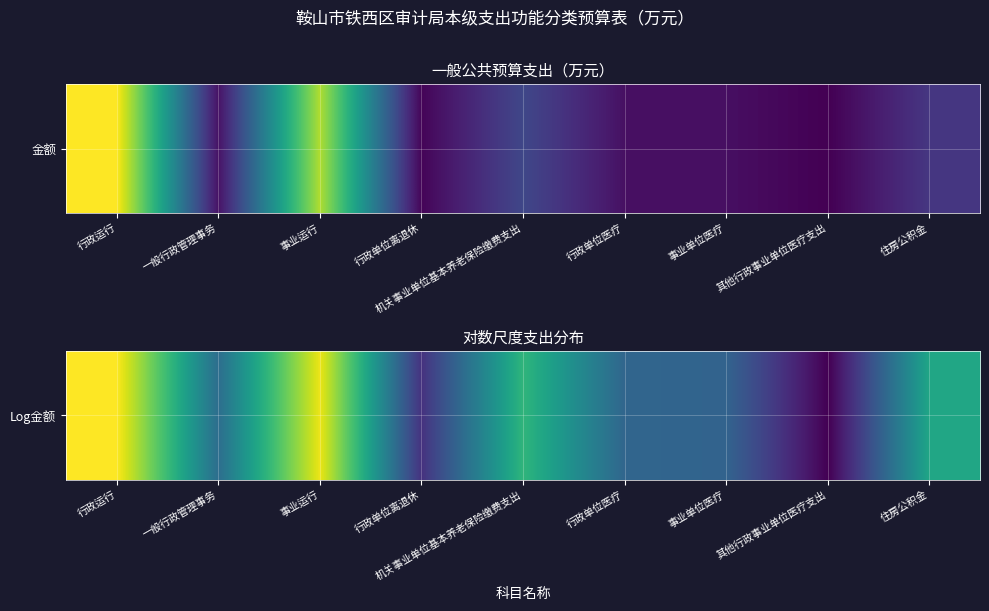

At which label does the data first exceed 1?

行政运行